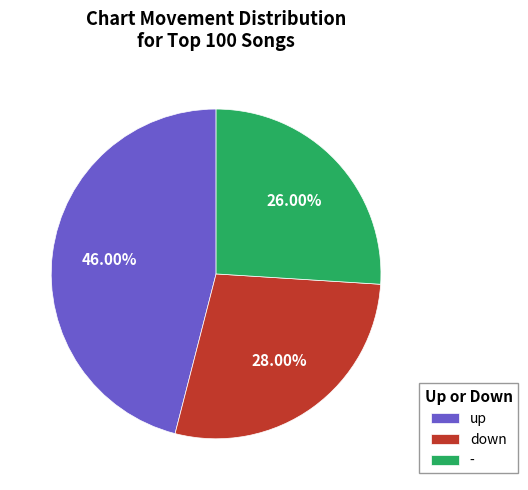

Is - the majority of the pie?

No